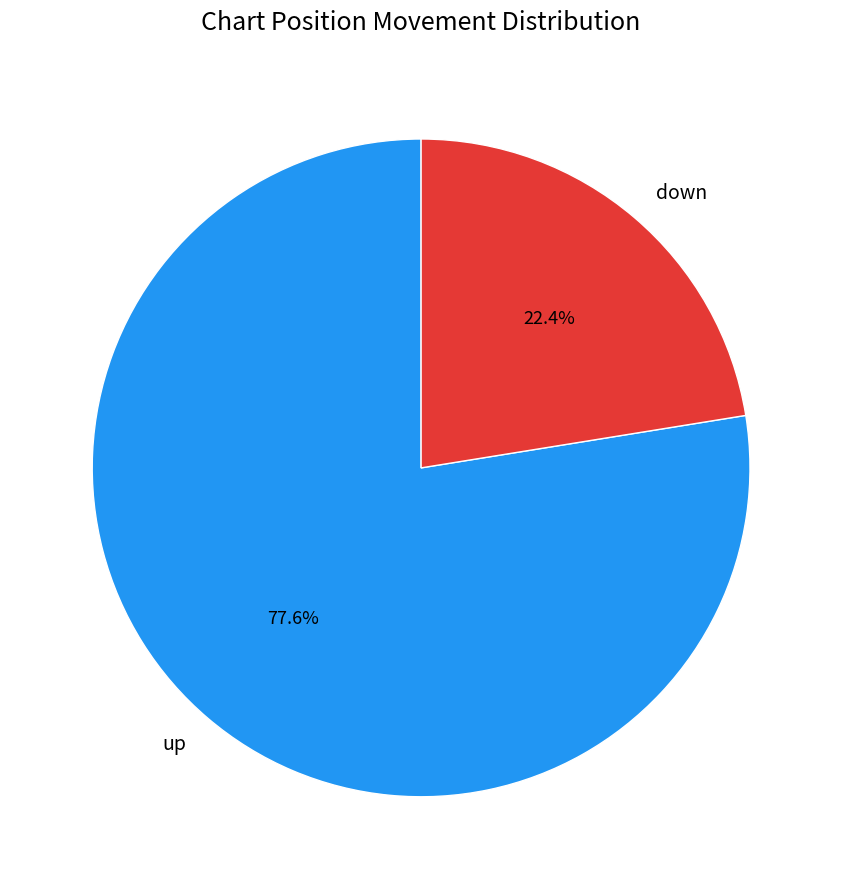

What percentage is the up slice, to the nearest percent?

78%